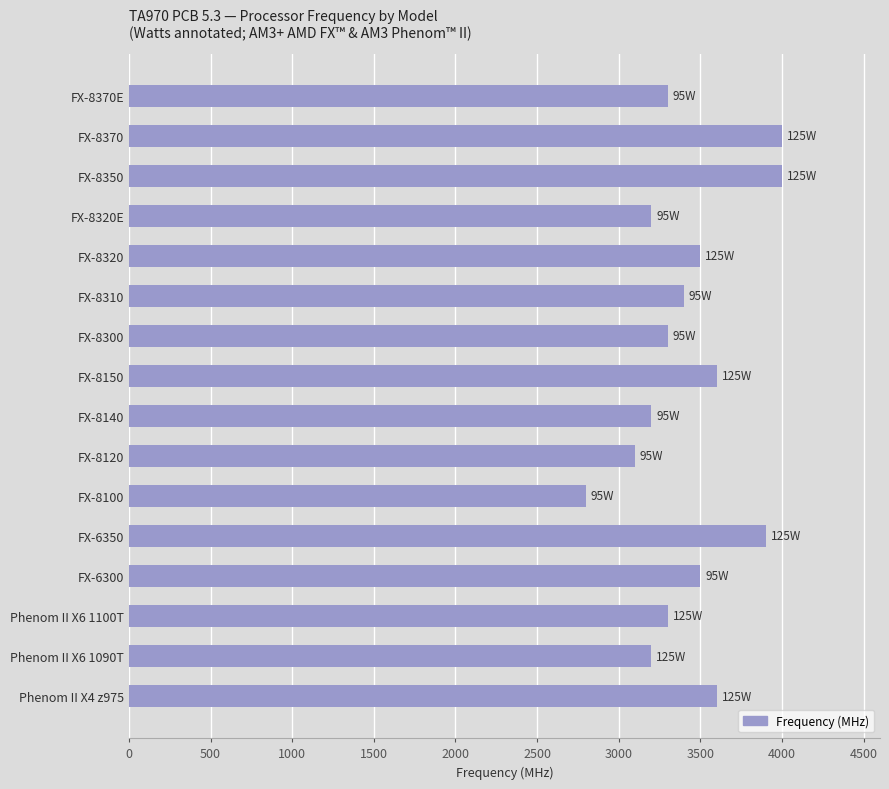

What is the sum of all values?

54900